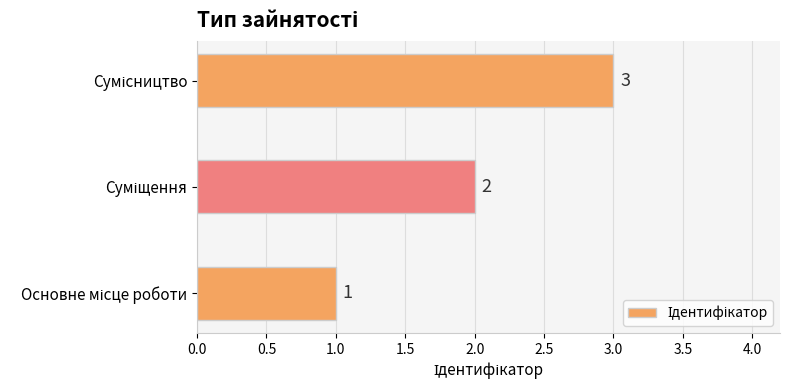

Count the values in the range 1 to 3.

3